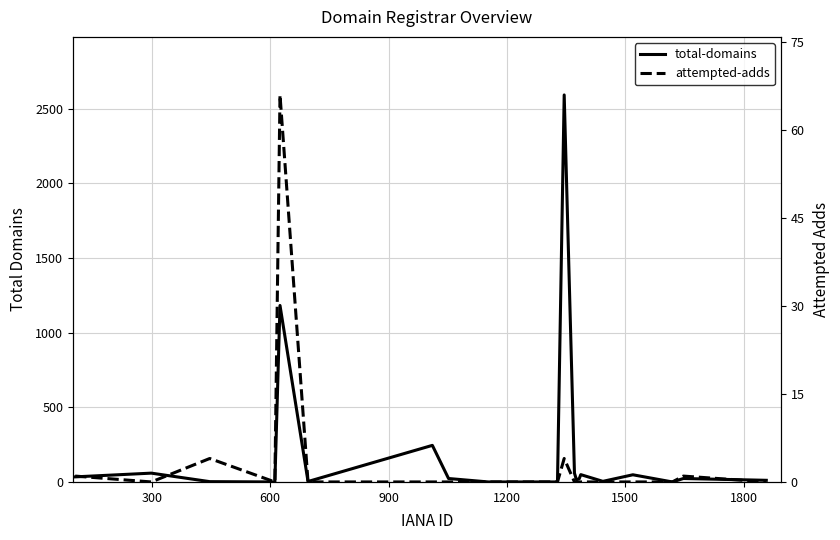

What is the average value of the attempted-adds series?

4